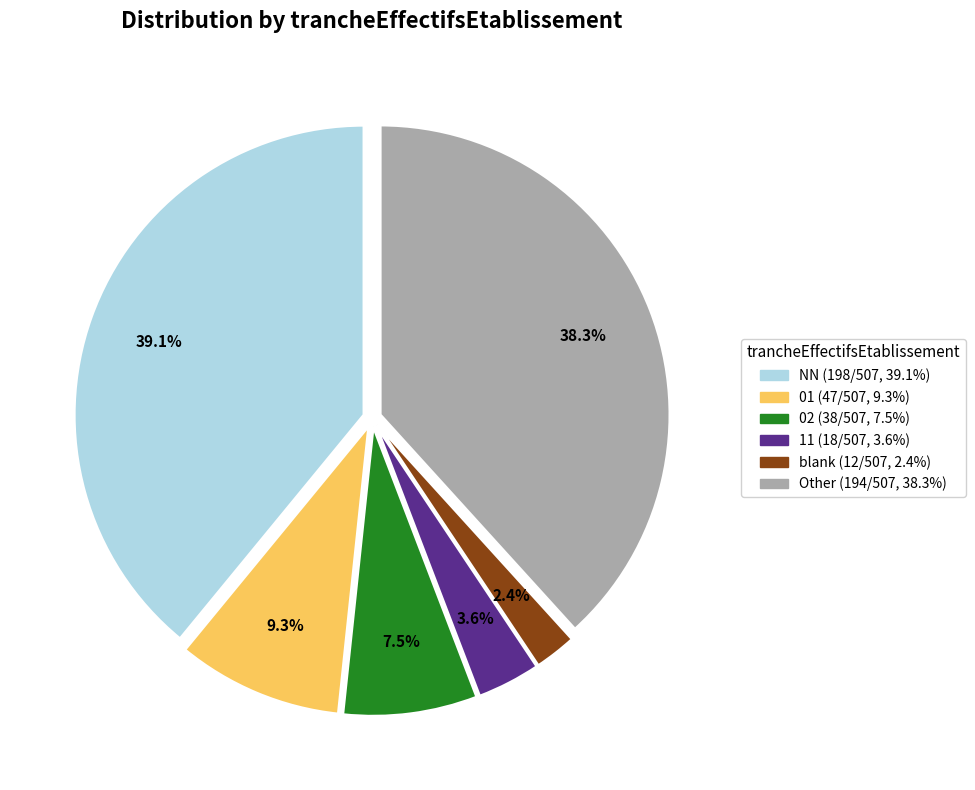

Does any single category account for the majority?

No